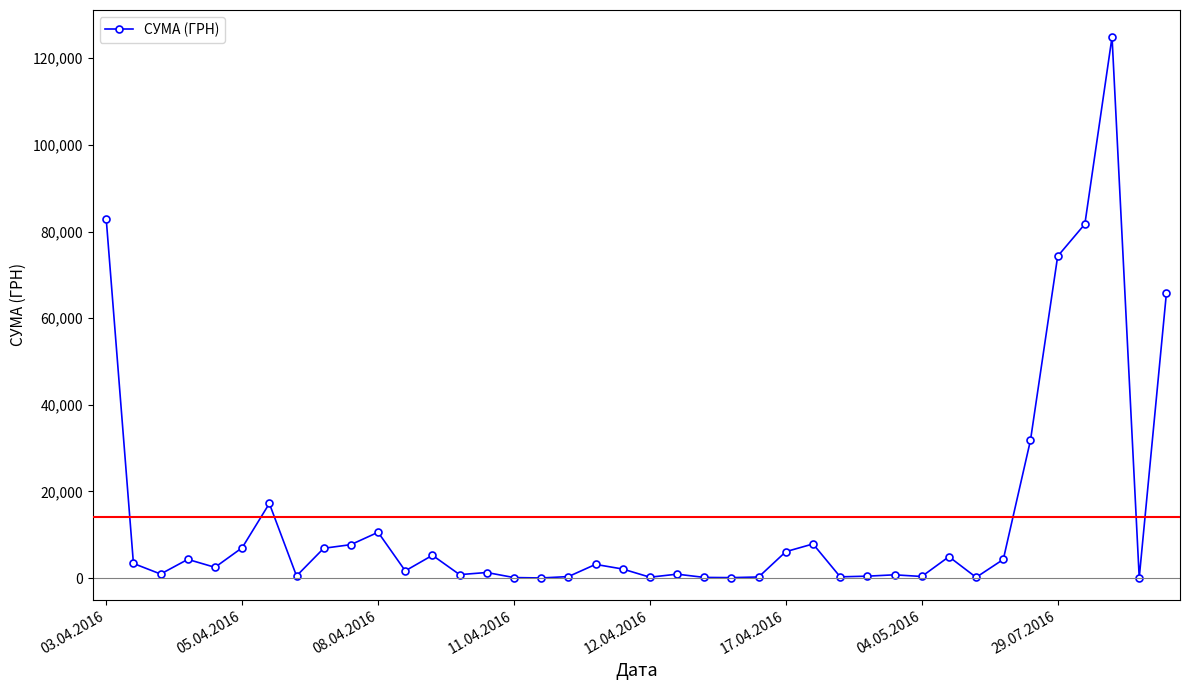

What is the maximum value shown in the chart?

124904.8